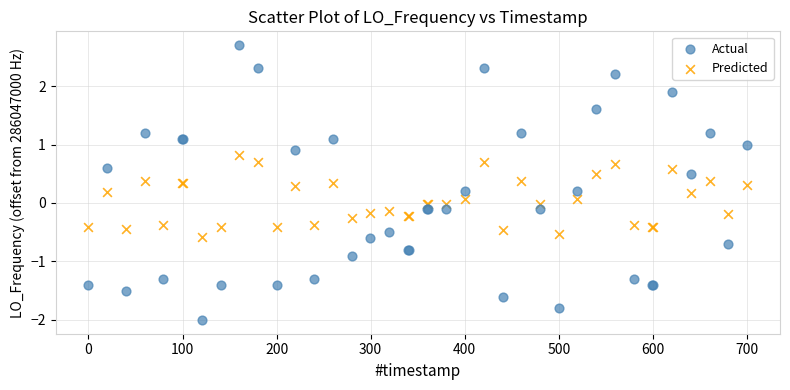

What is the X range (max minus min) for the scatter plot?

700.2